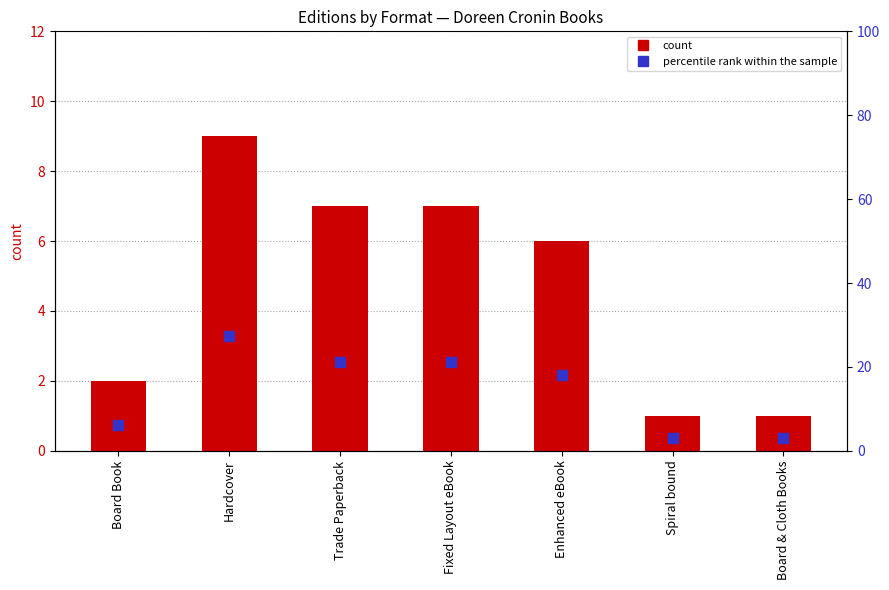

At how many categories does at least one series exceed 19?

3